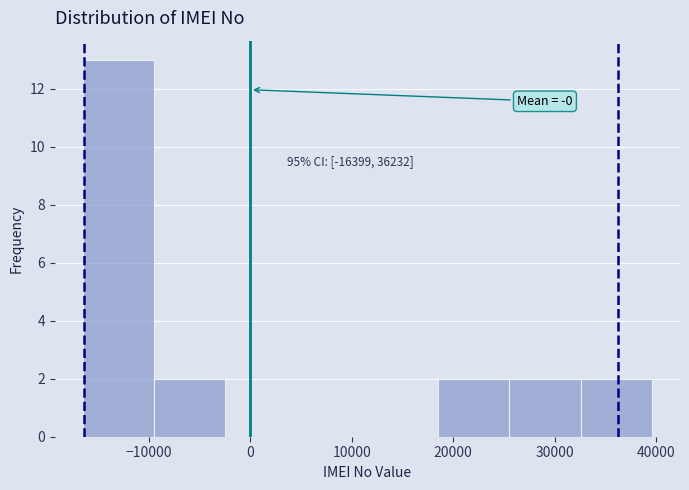

Over which range of the x-axis is the bar tallest?

-16000 to -9000